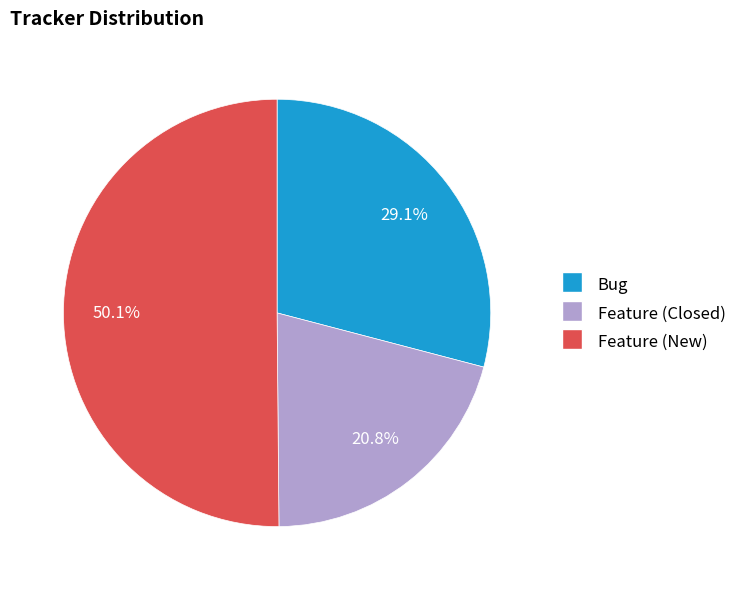

Is it true that Bug is 37% of the pie?

False